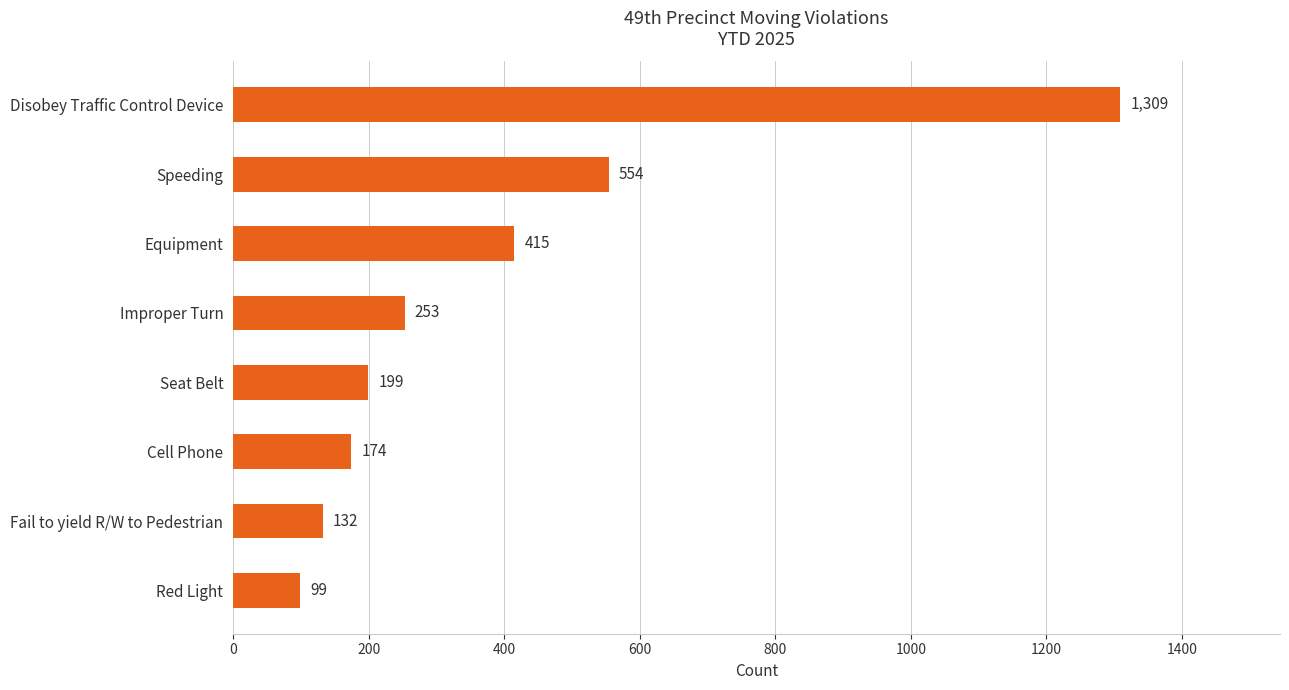

Does the chart contain any negative values?

No